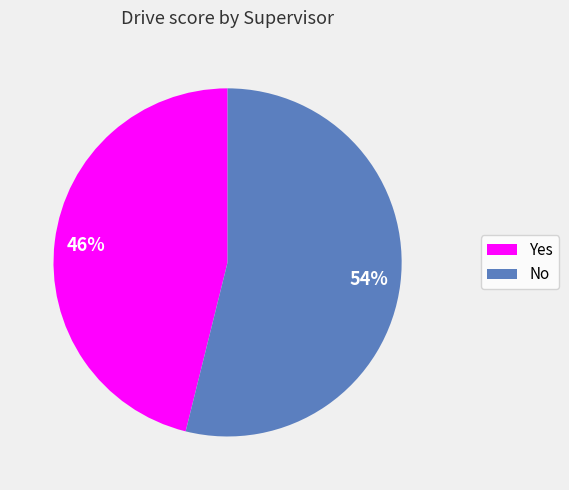

Rank the categories by value from lowest to highest.

Yes, No